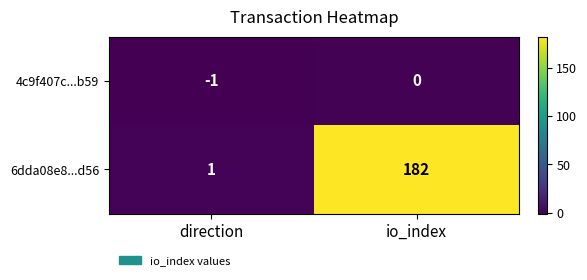

The 6dda08e8...d56 series shows 2 at direction. True or false?

False